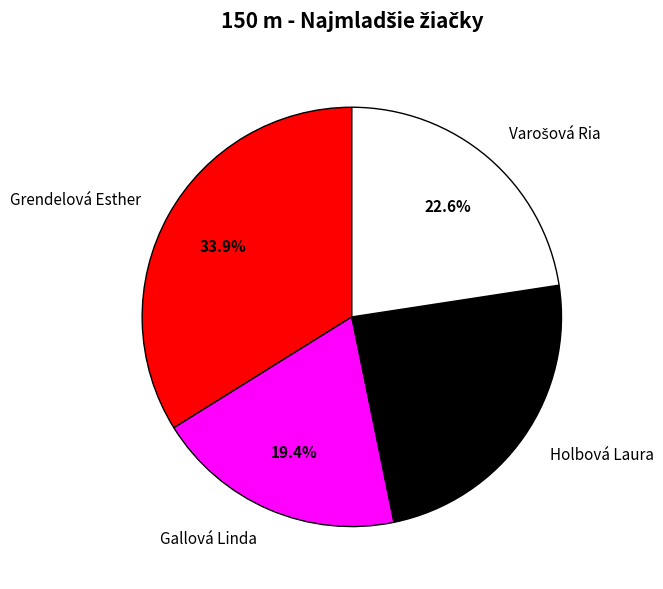

How much of the chart is everything except Holbová Laura?

75.8%